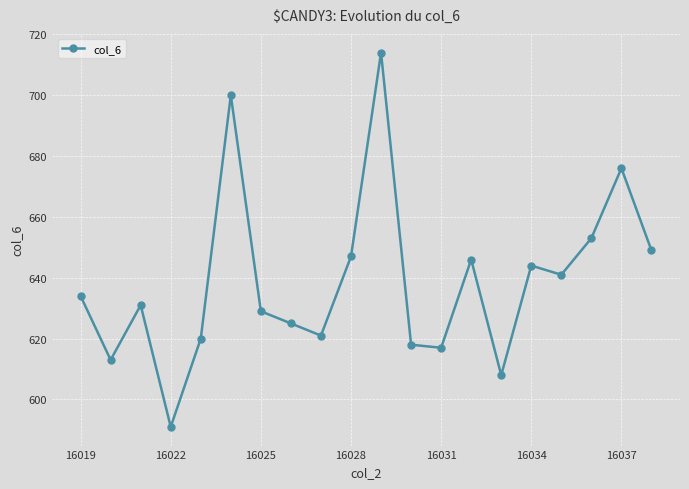

What is the difference between the maximum and second lowest values?

106